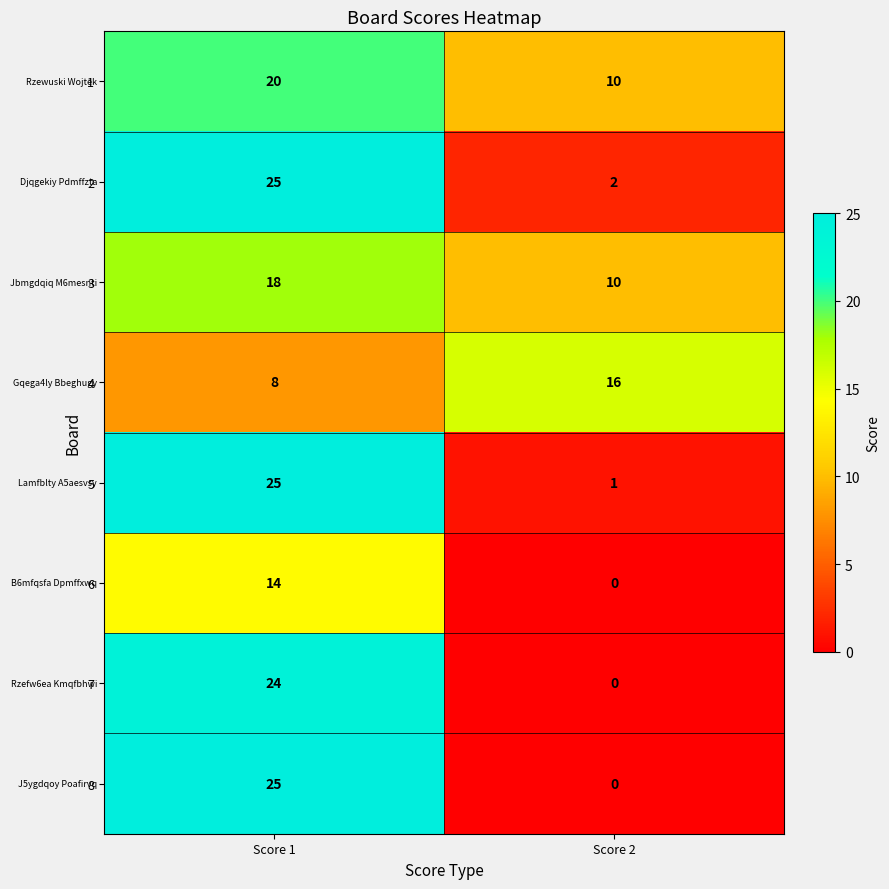

What is the sum of the 4 values at Score 1 and Score 2?

24